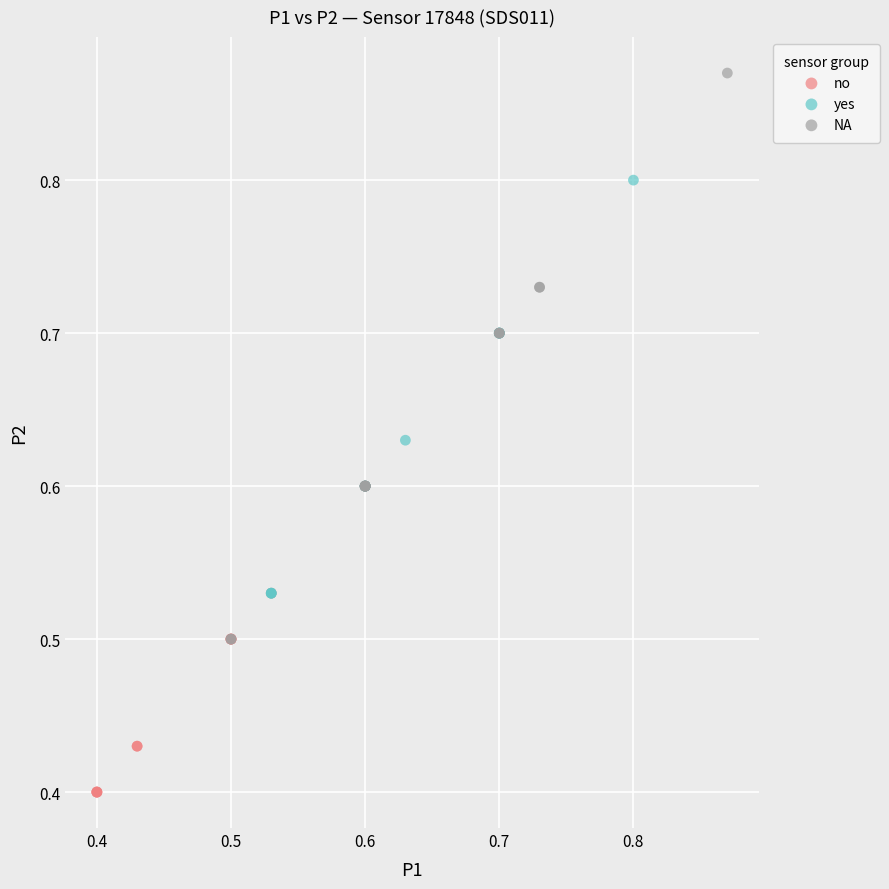

Which series contains the highest Y value?

NA